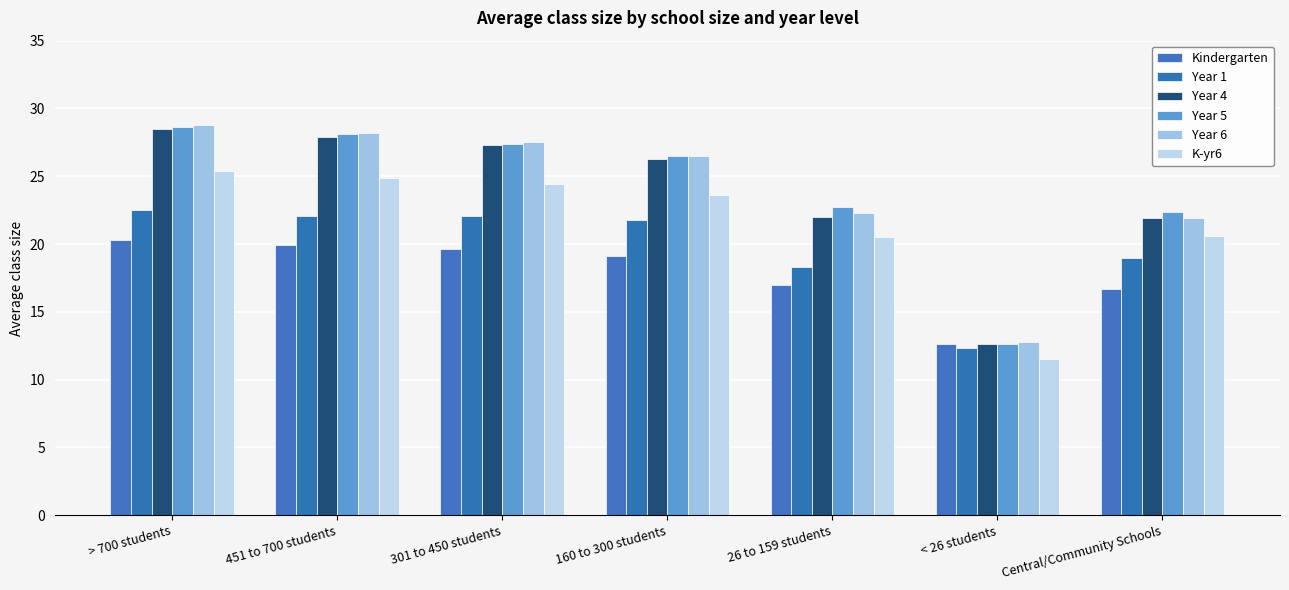

What is the total value across all series at Central/Community Schools?

122.5